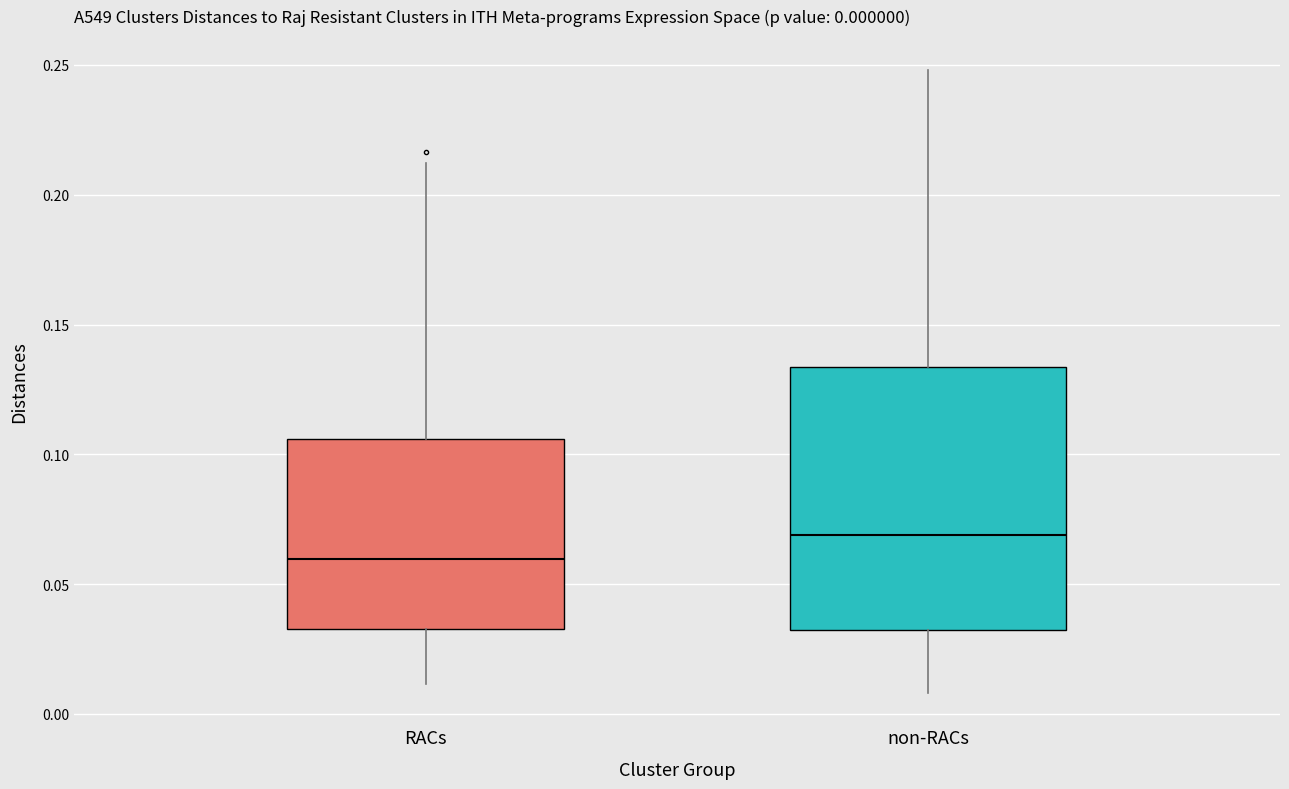

Which box has the highest median line?

non-RACs